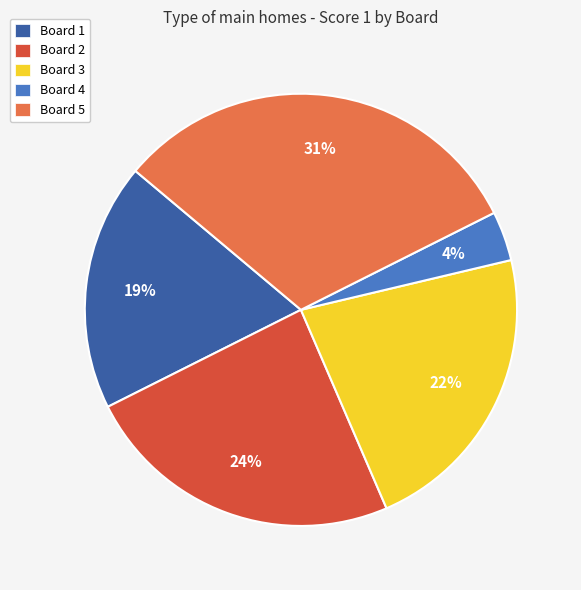

Rank the categories by value from lowest to highest.

Board 4, Board 1, Board 3, Board 2, Board 5